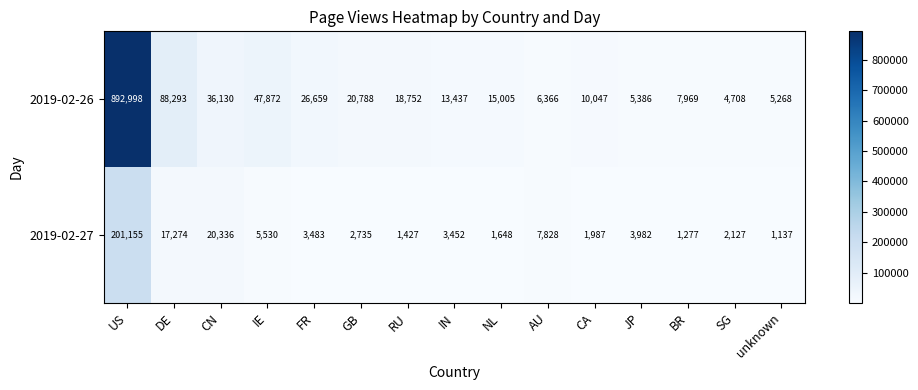

Read the 2019-02-26 value at RU.

18752